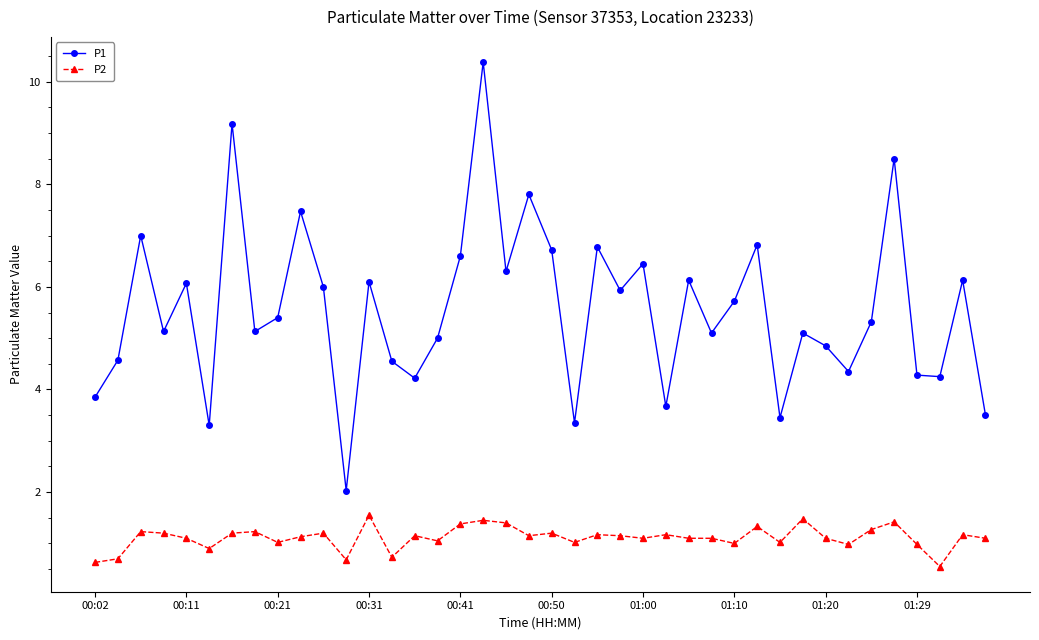

At how many categories does at least one series exceed 8?

3